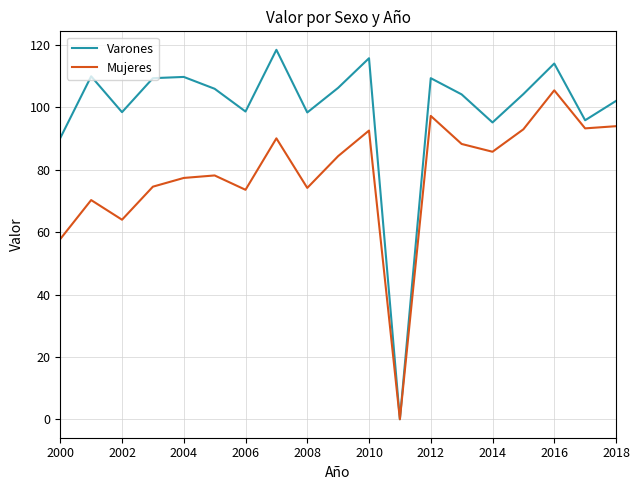

List the series in order of their peak value, highest first.

Varones, Mujeres